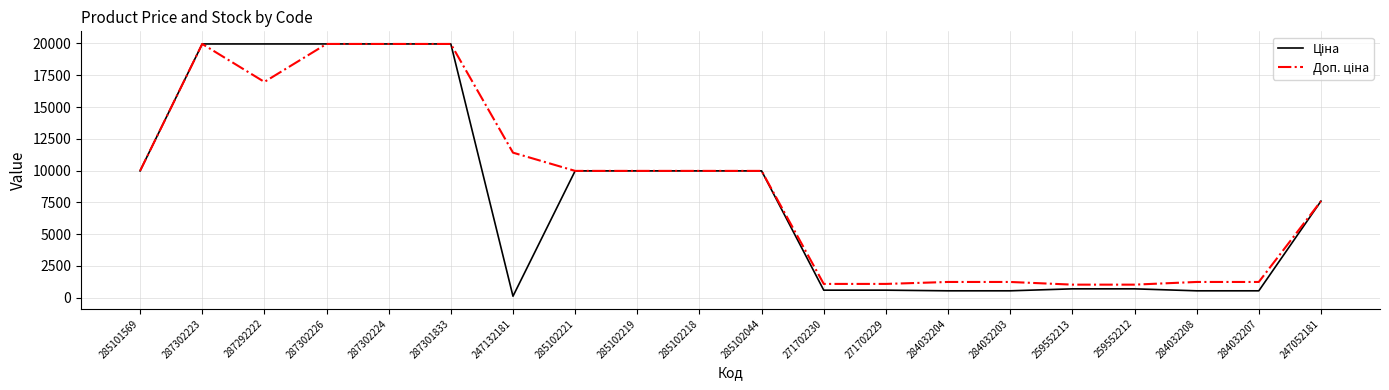

What is the maximum value shown in the chart?

19964.2